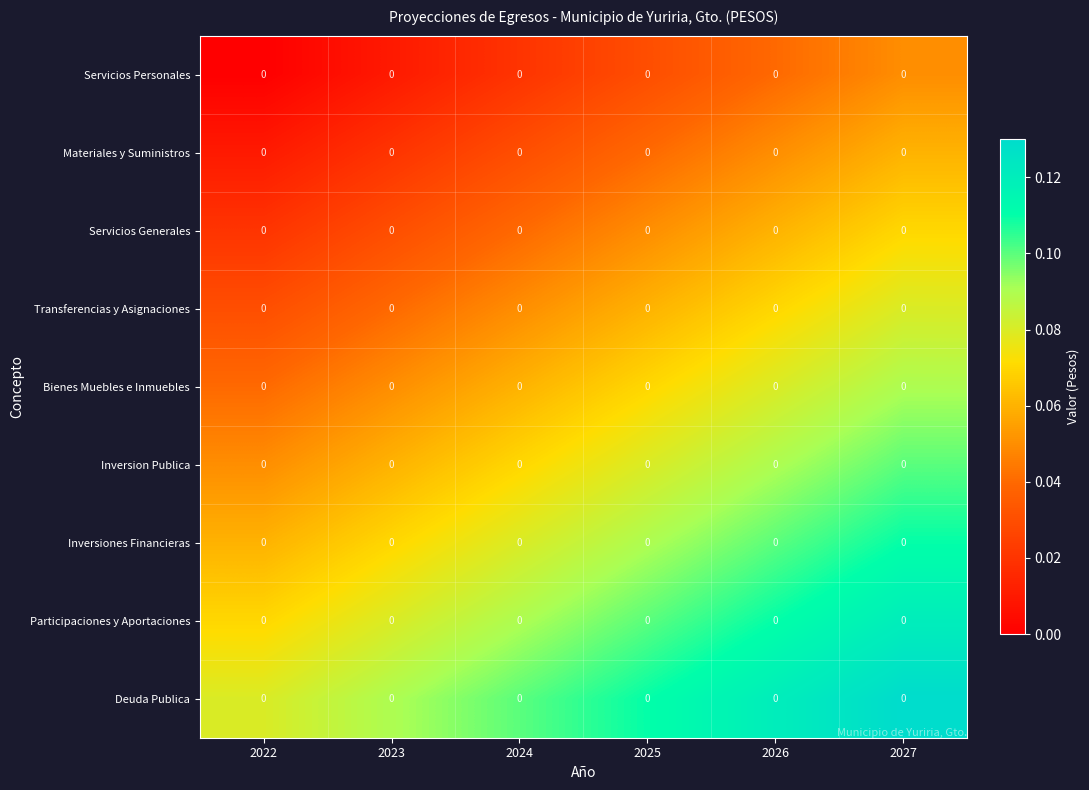

The Bienes Muebles e Inmuebles series shows 0.1 at 2024. True or false?

False